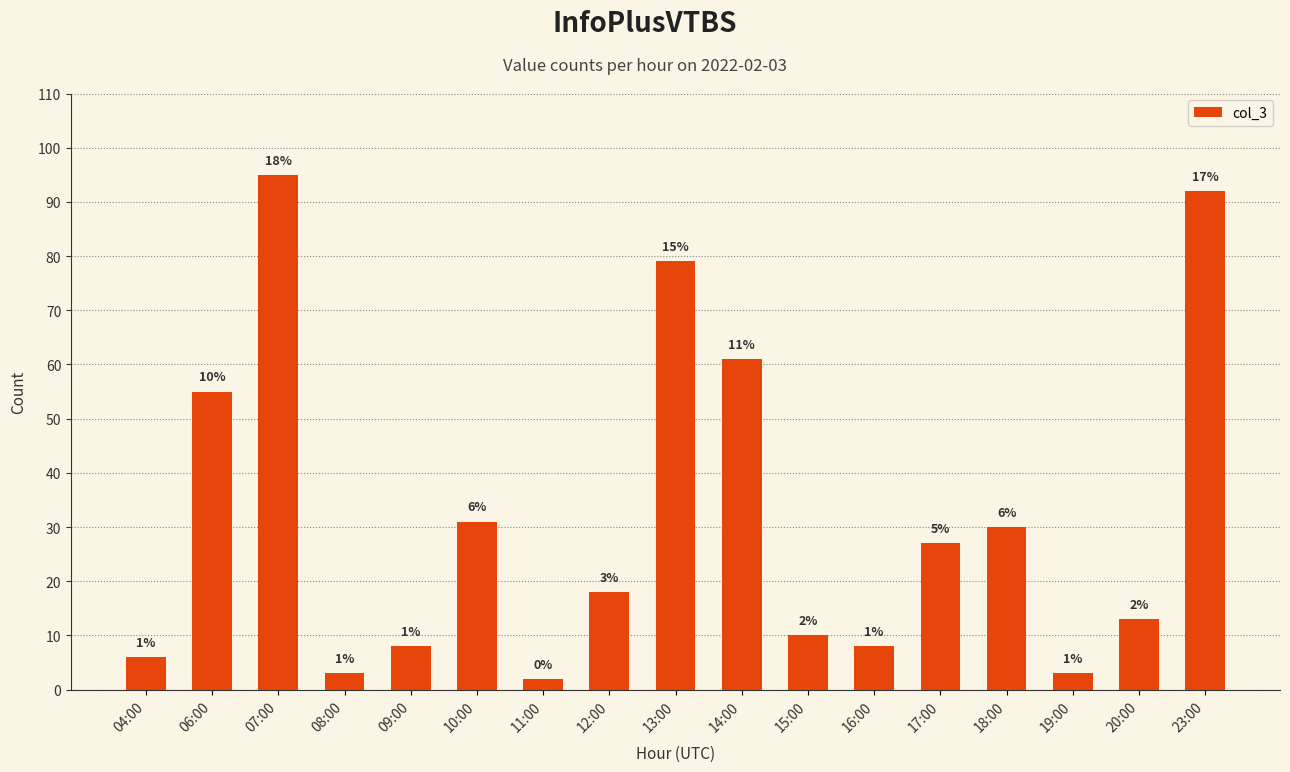

Reading left to right, list all the values displayed in this chart.

04:00=6	06:00=55	07:00=95	08:00=3	09:00=8	10:00=31	11:00=2	12:00=18	13:00=79	14:00=61	15:00=10	16:00=8	17:00=27	18:00=30	19:00=3	20:00=13	23:00=92